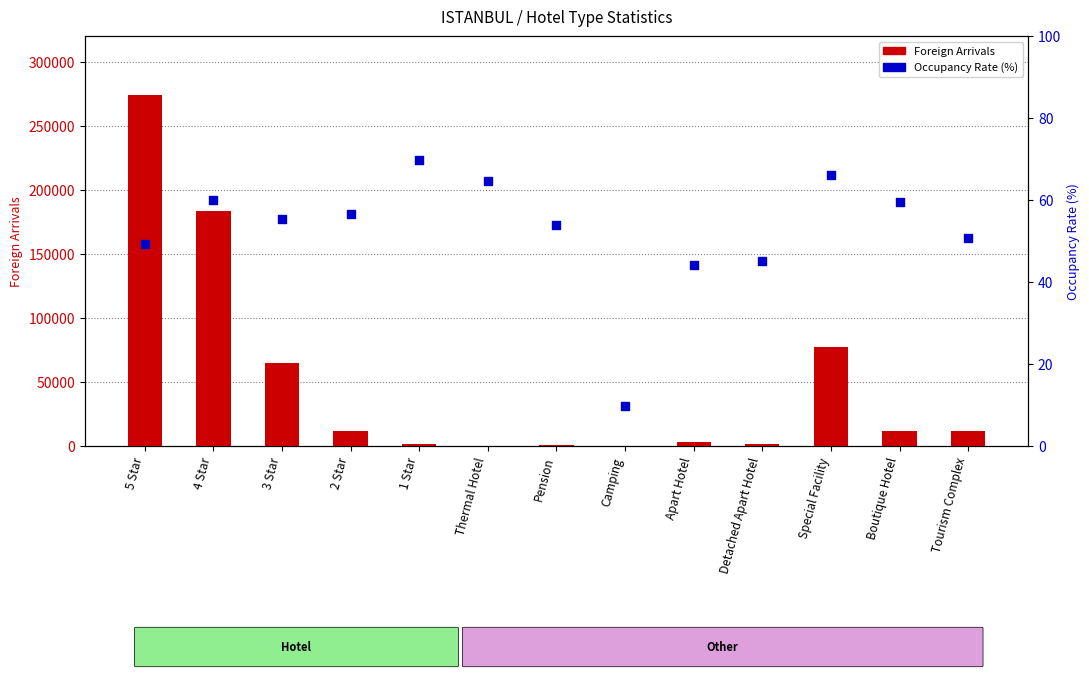

At how many categories does at least one series exceed 199039?

1